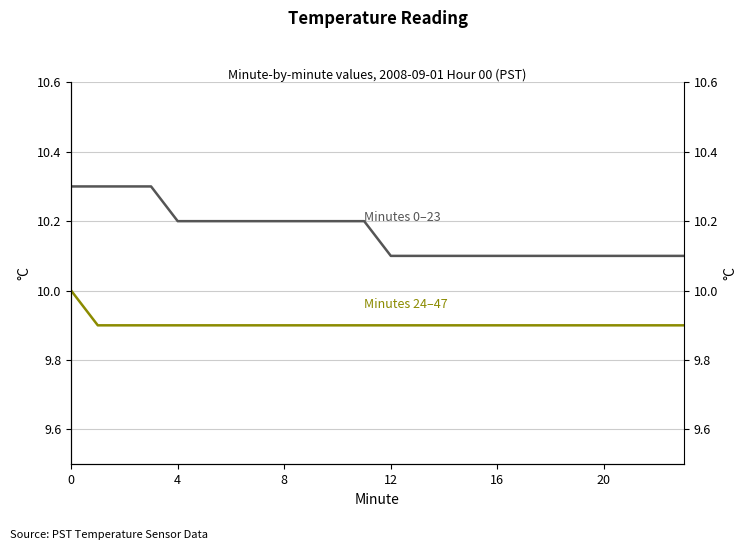

True or false: Minutes 0–23 and Minutes 24–47 cross at least once.

False